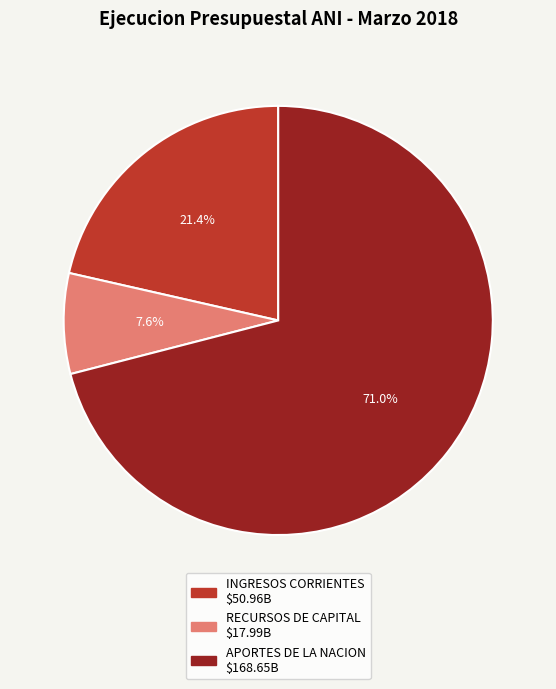

Does any single category account for the majority?

Yes